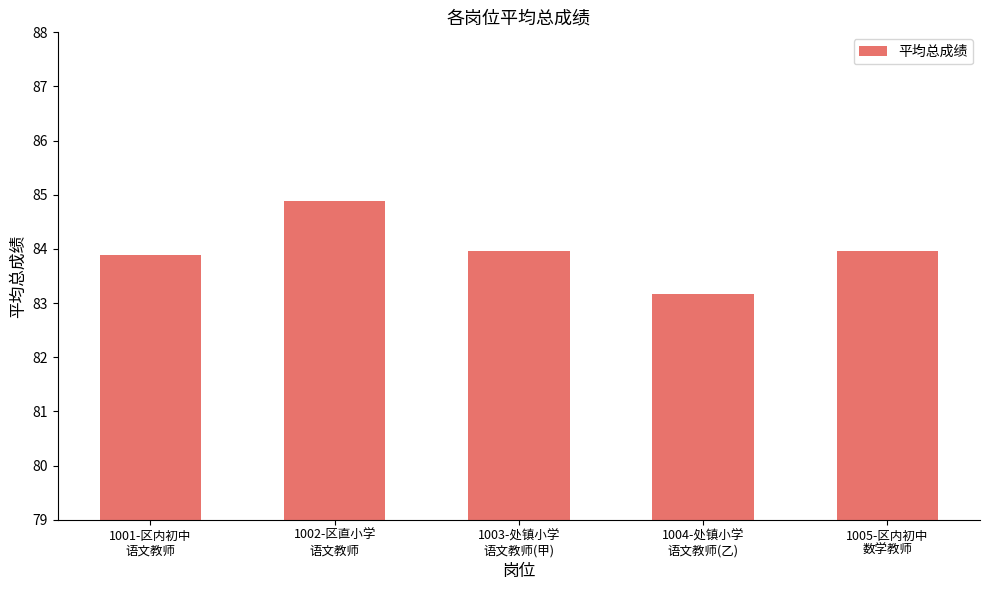

What is the greatest value displayed?

84.9